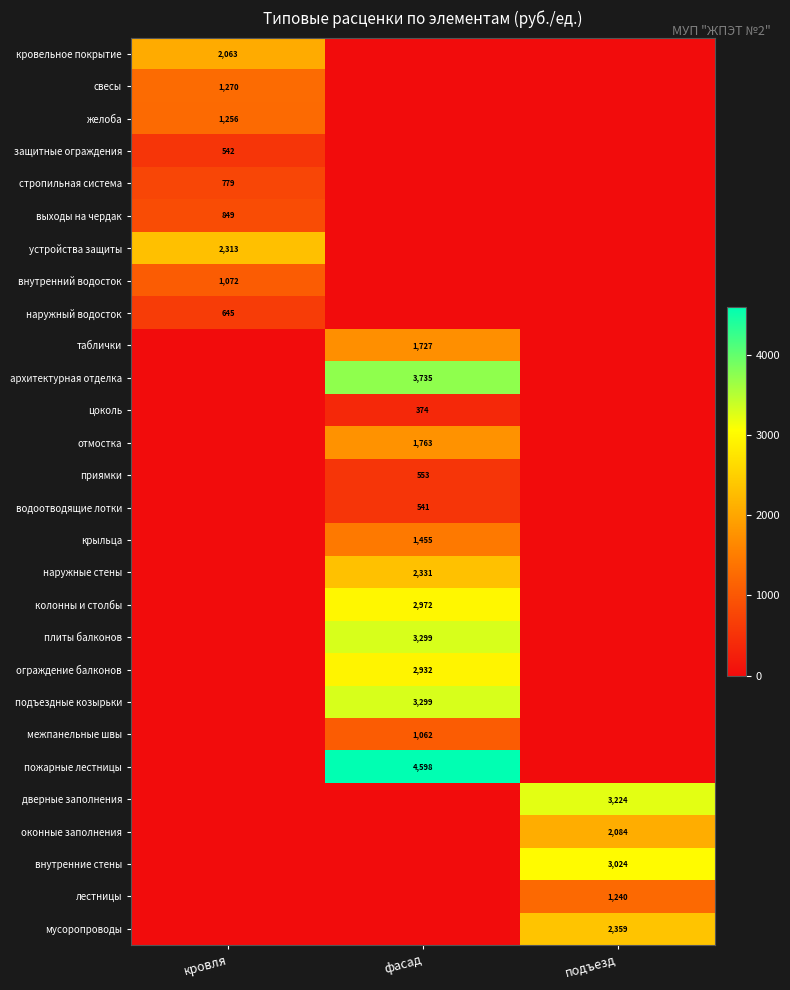

True or false: приямки has a value of 0.0 at подъезд.

True